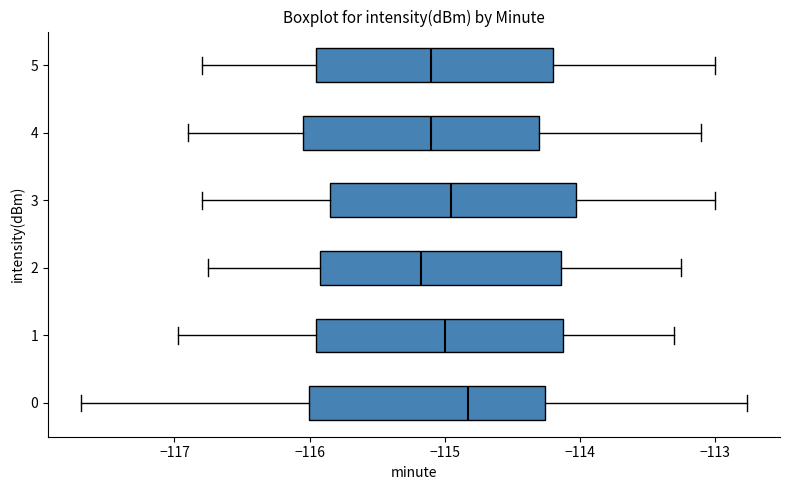

Where does the right whisker of the box at y = 0 end on the x-axis? The values are not printed on the chart, so give them approximately, as read against the axis.

-112.8